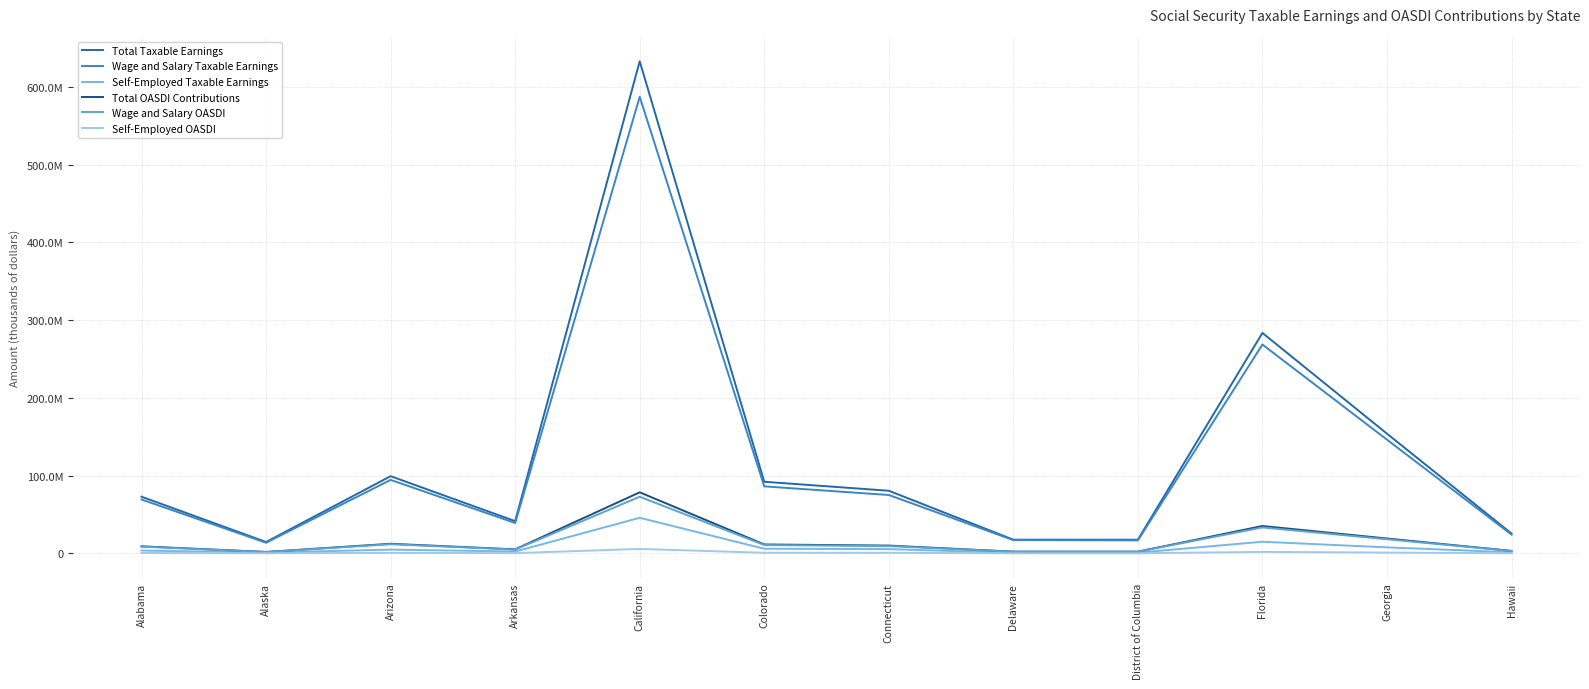

At how many categories does at least one series exceed 184420798?

2